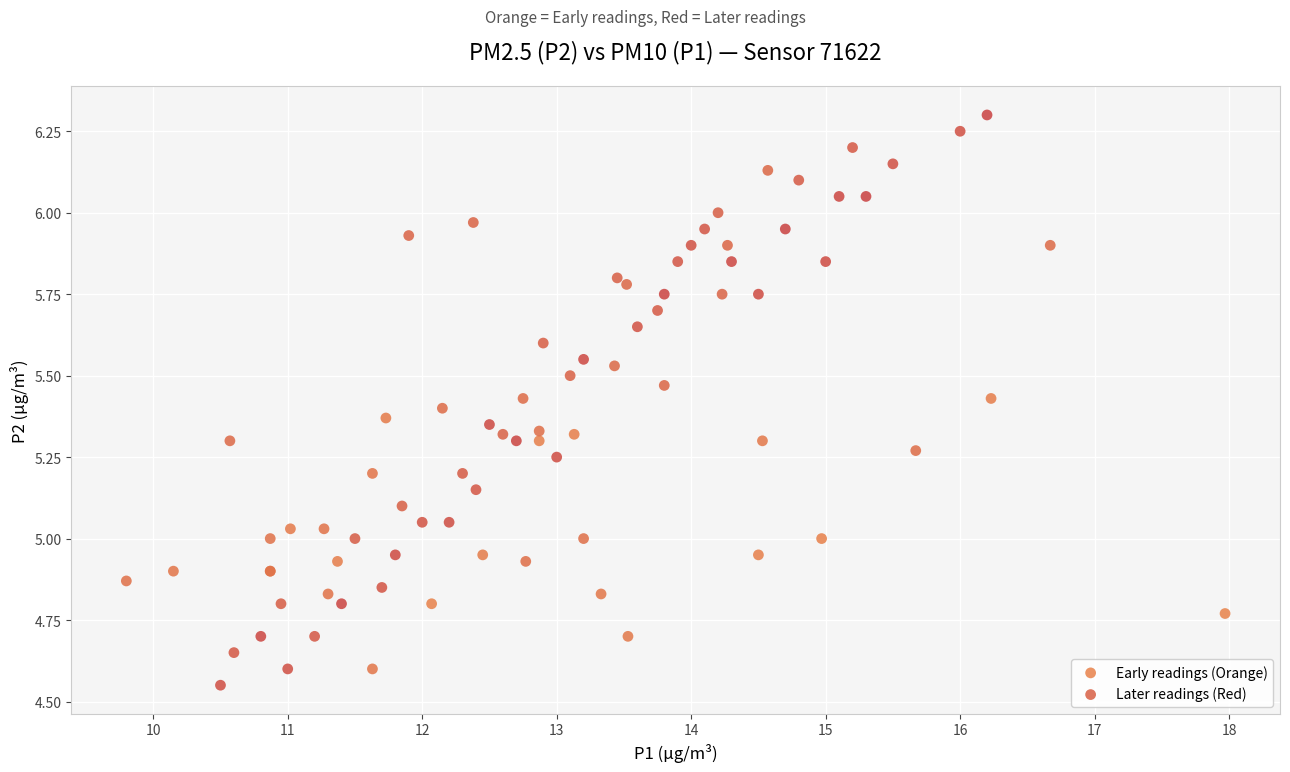

Which series has the largest Y range (max minus min)?

Later readings (Red)